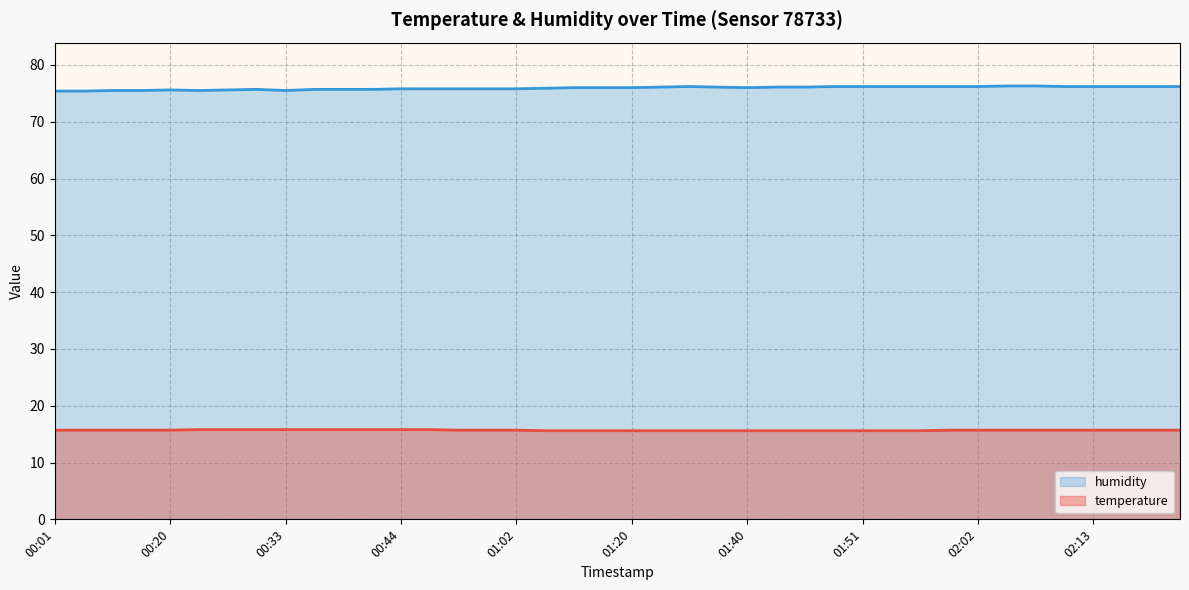

Which series has the largest total across all categories?

humidity